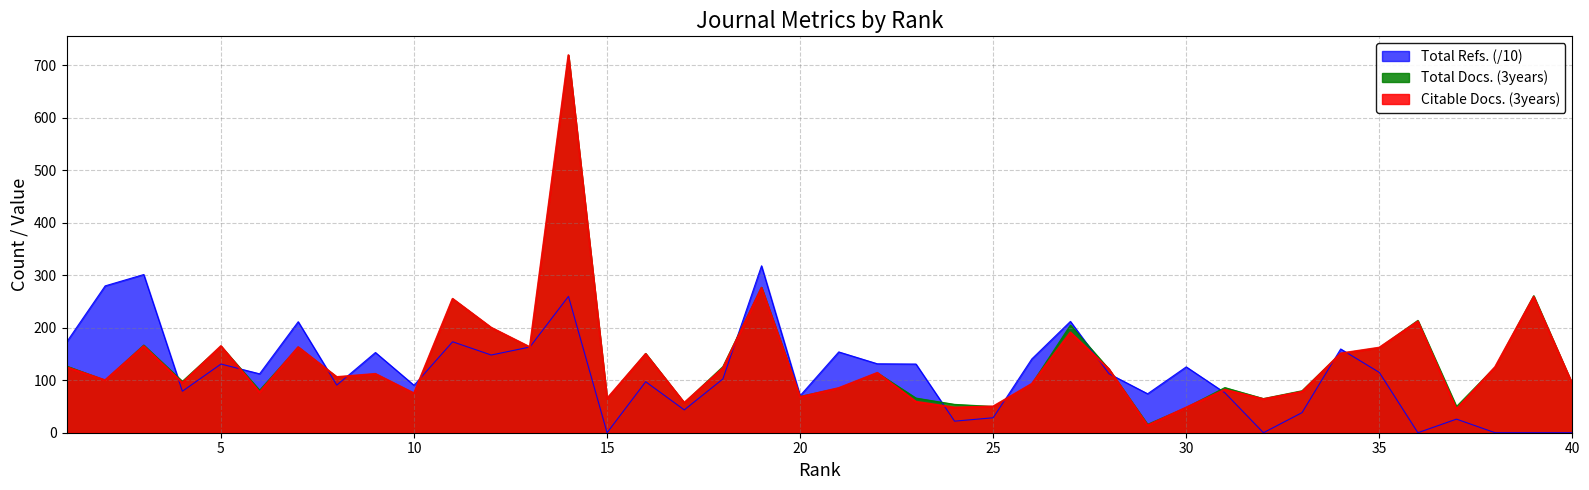

True or false: Total Docs. (3years) has more than 0 interior local peaks.

True